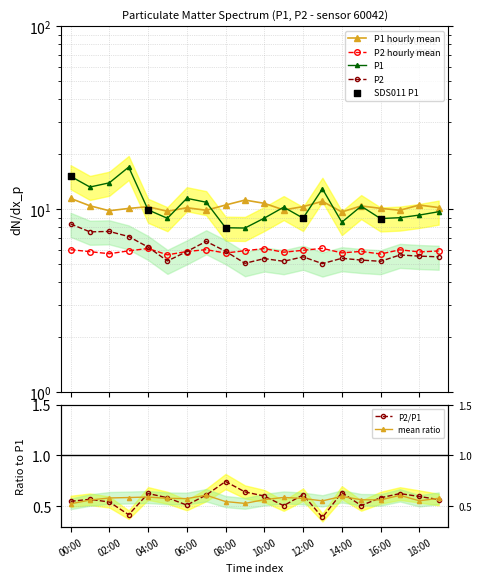

Which series has the largest total across all categories?

P1